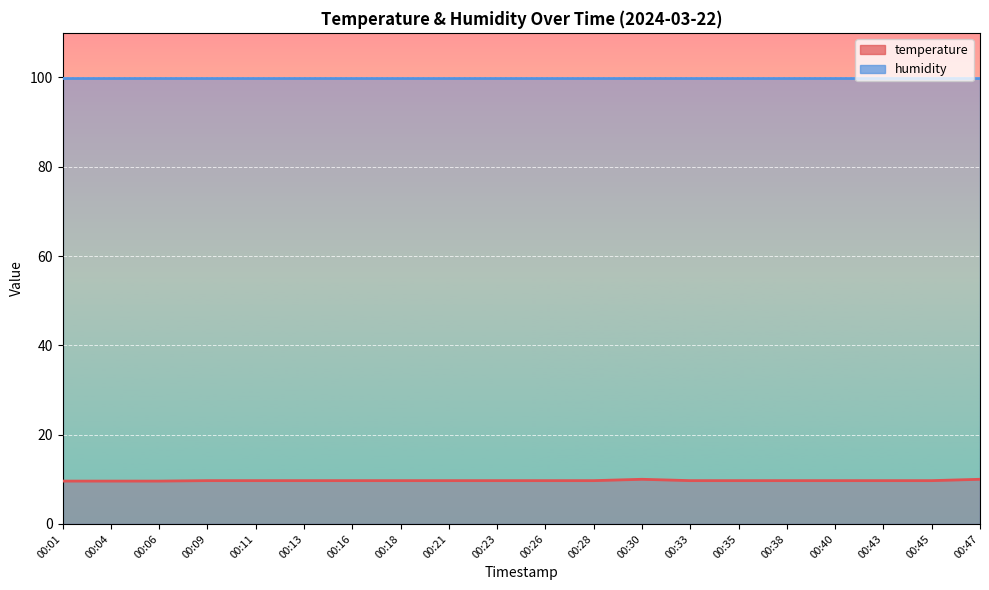

True or false: temperature_line and humidity_line intersect in this chart.

False